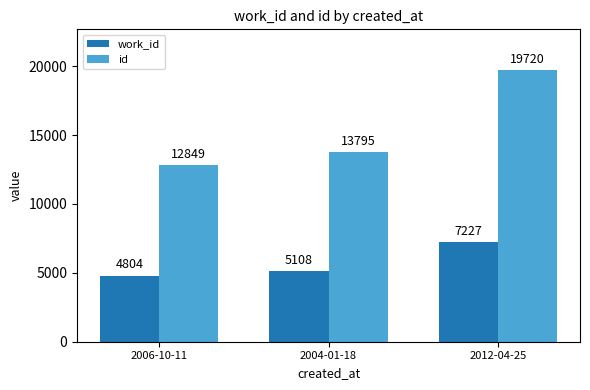

What is the label of the 1st bar from the left?

2006-10-11